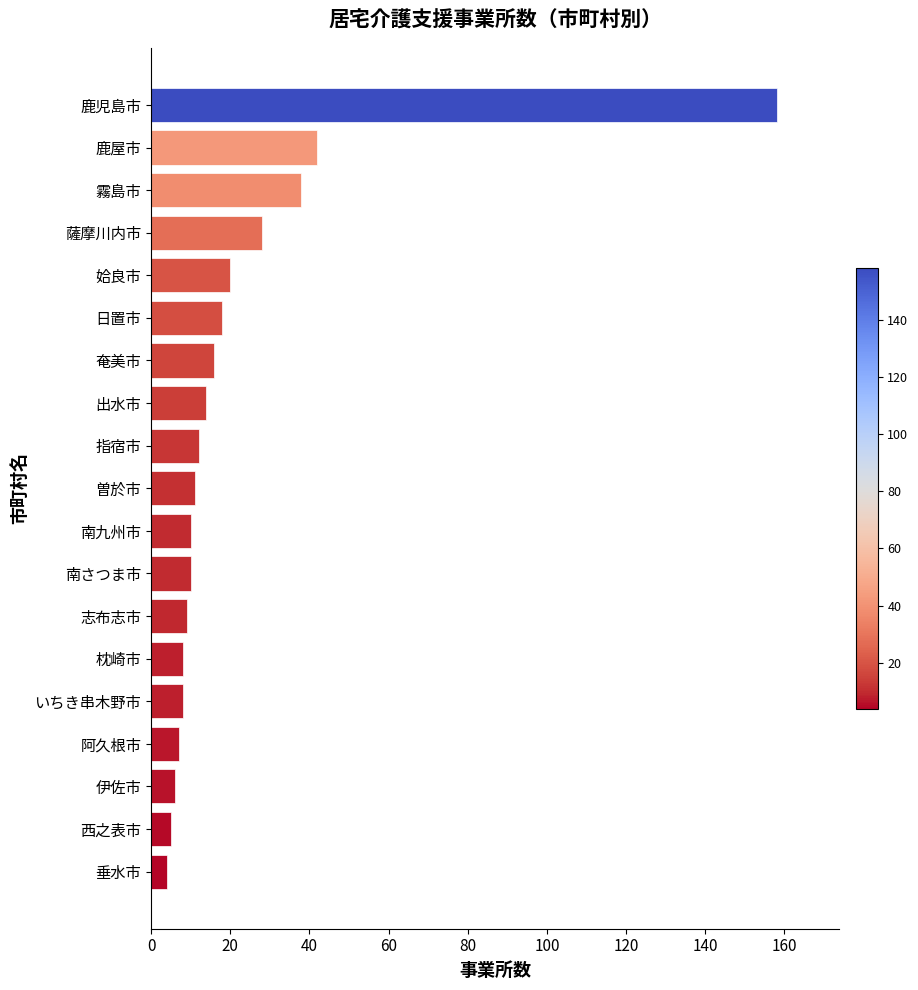

What is the change in value from 出水市 to 垂水市?

-10